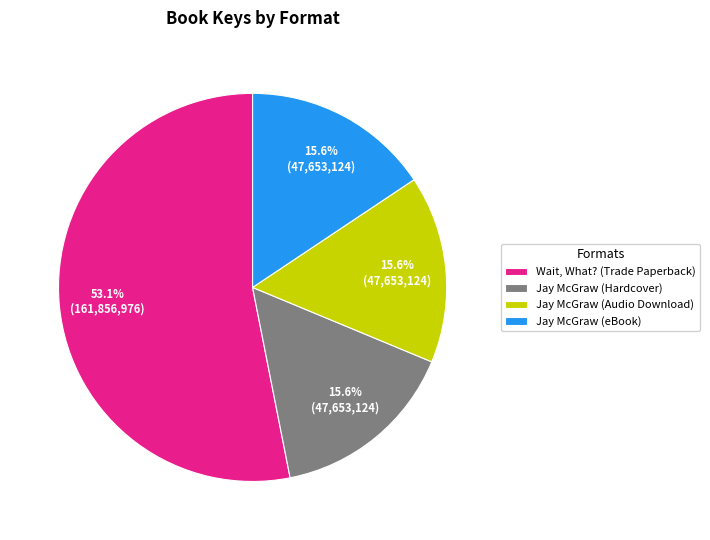

How many slices are in this pie chart?

4